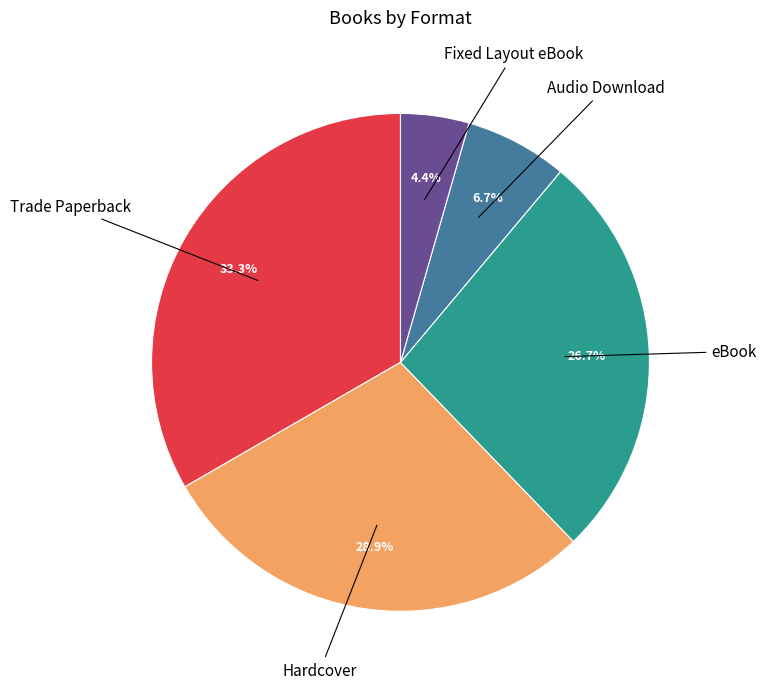

What portion of the pie excludes Trade Paperback?

66.7%